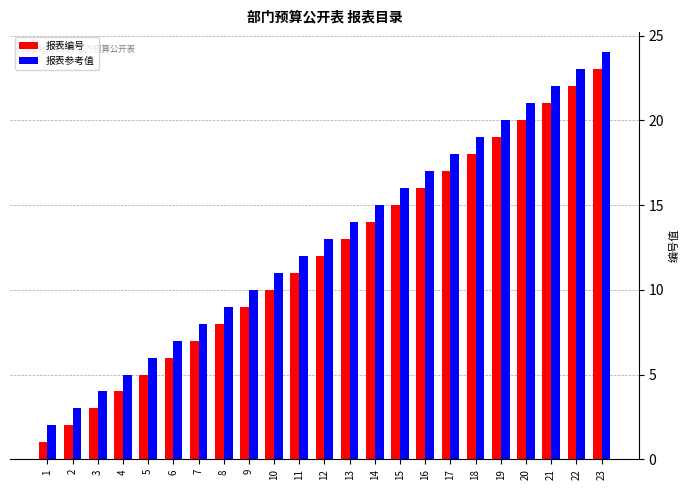

Reading left to right, transcribe all the data shown in this chart.

报表编号: 1=1	2=2	3=3	4=4	5=5	6=6	7=7	8=8	9=9	10=10	11=11	12=12	13=13	14=14	15=15	16=16	17=17	18=18	19=19	20=20	21=21	22=22	23=23
报表参考值: 1=2	2=3	3=4	4=5	5=6	6=7	7=8	8=9	9=10	10=11	11=12	12=13	13=14	14=15	15=16	16=17	17=18	18=19	19=20	20=21	21=22	22=23	23=24